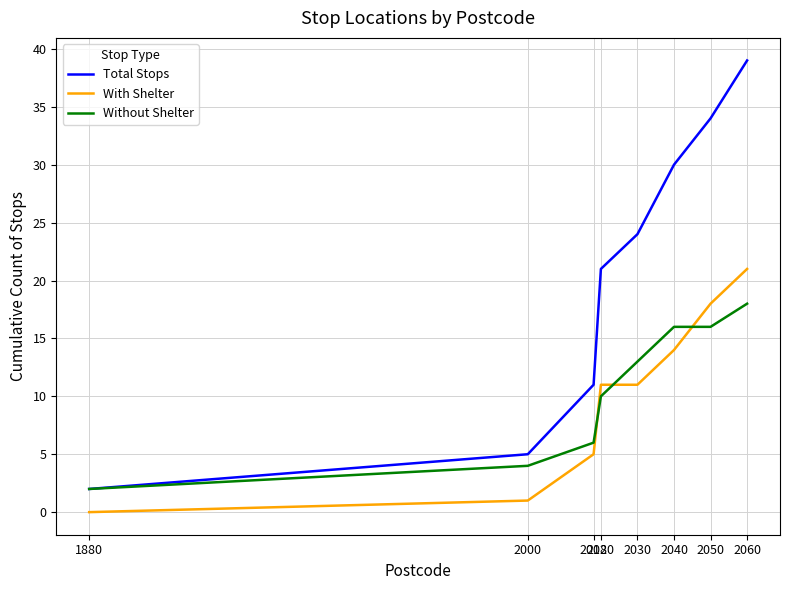

Reading left to right, transcribe all the data shown in this chart.

Total Stops: 1880=2	2000=5	2018=11	2020=21	2030=24	2040=30	2050=34	2060=39
With Shelter: 1880=0	2000=1	2018=5	2020=11	2030=11	2040=14	2050=18	2060=21
Without Shelter: 1880=2	2000=4	2018=6	2020=10	2030=13	2040=16	2050=16	2060=18